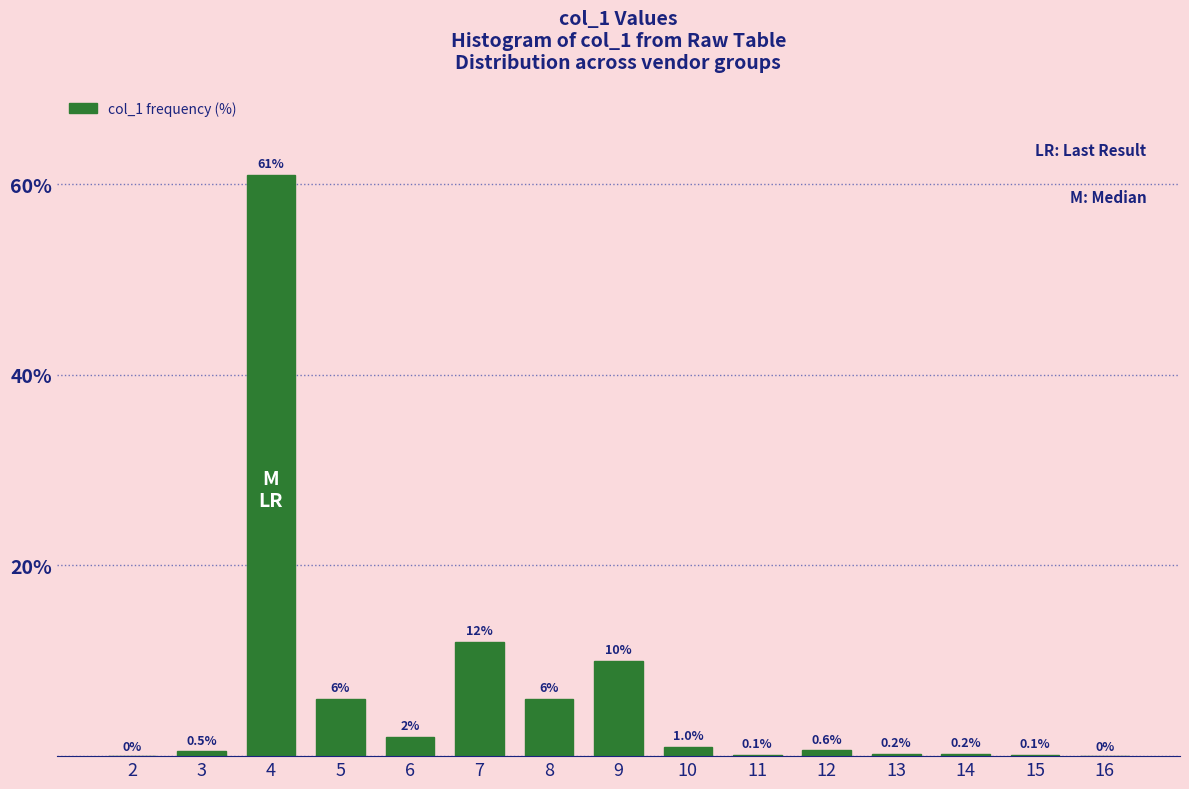

Reading left to right, extract all data points from this chart.

2=0.0	3=0.5	4=61.0	5=6.0	6=2.0	7=12.0	8=6.0	9=10.0	10=1.0	11=0.1	12=0.6	13=0.2	14=0.2	15=0.1	16=0.0